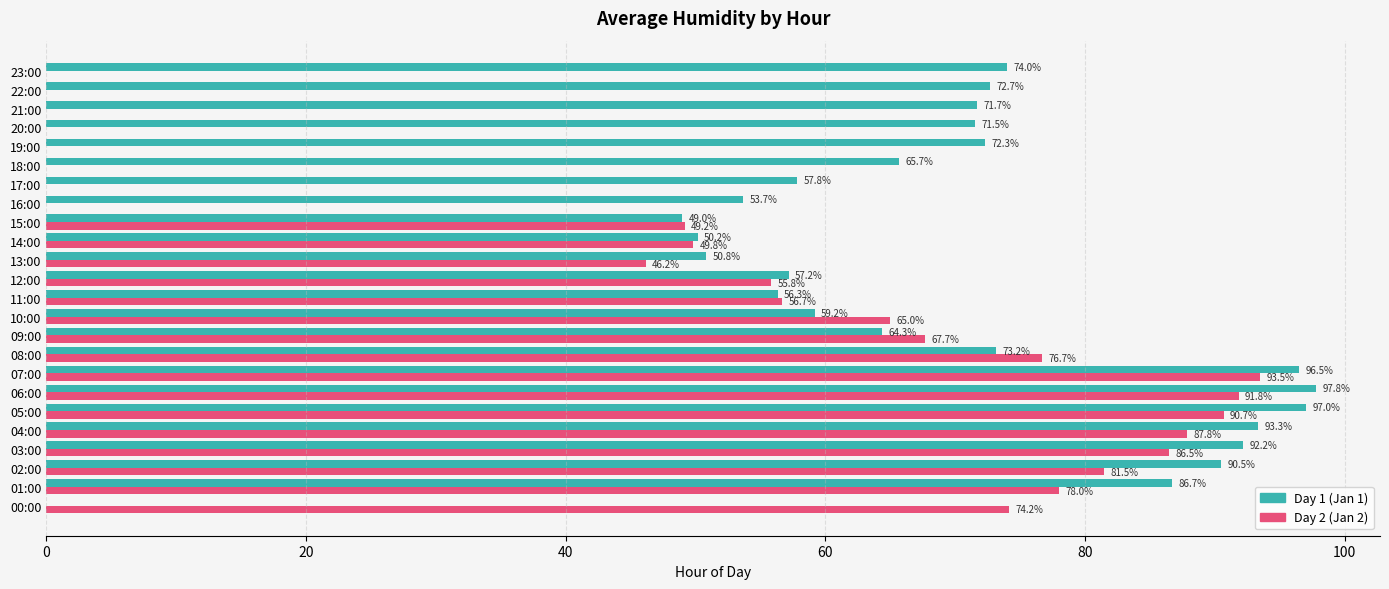

What is the sum of the Day 1 (Jan 1) values at 04:00 and 16:00?

147.0